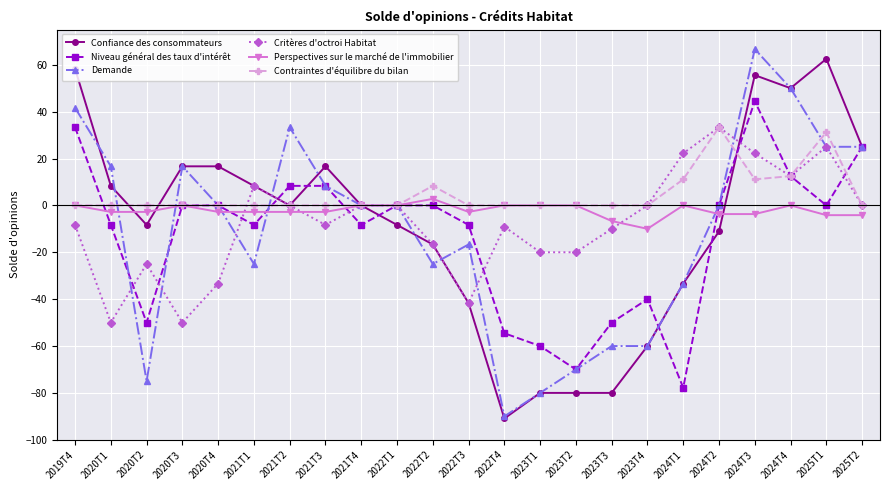

At which label does Perspectives sur le marché de l'immobilier reach its minimum?

2023T4